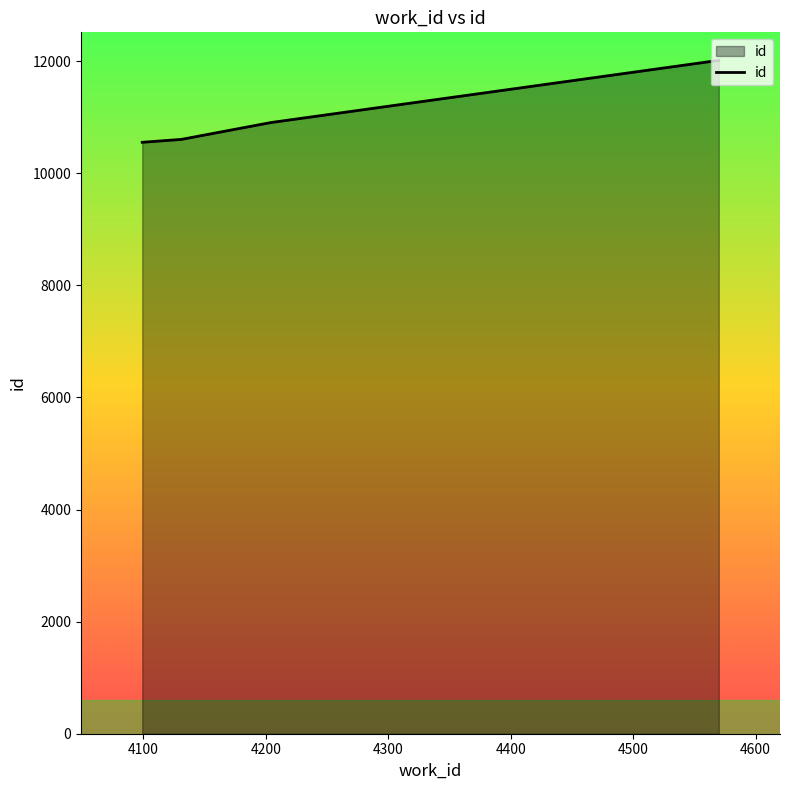

True or false: there are more than 1 points higher than both neighbors.

False